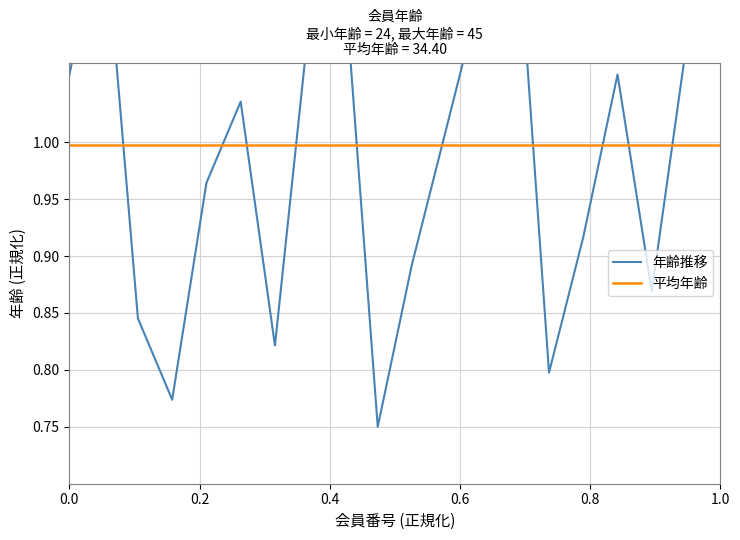

Count the number of values greater than 1.

11